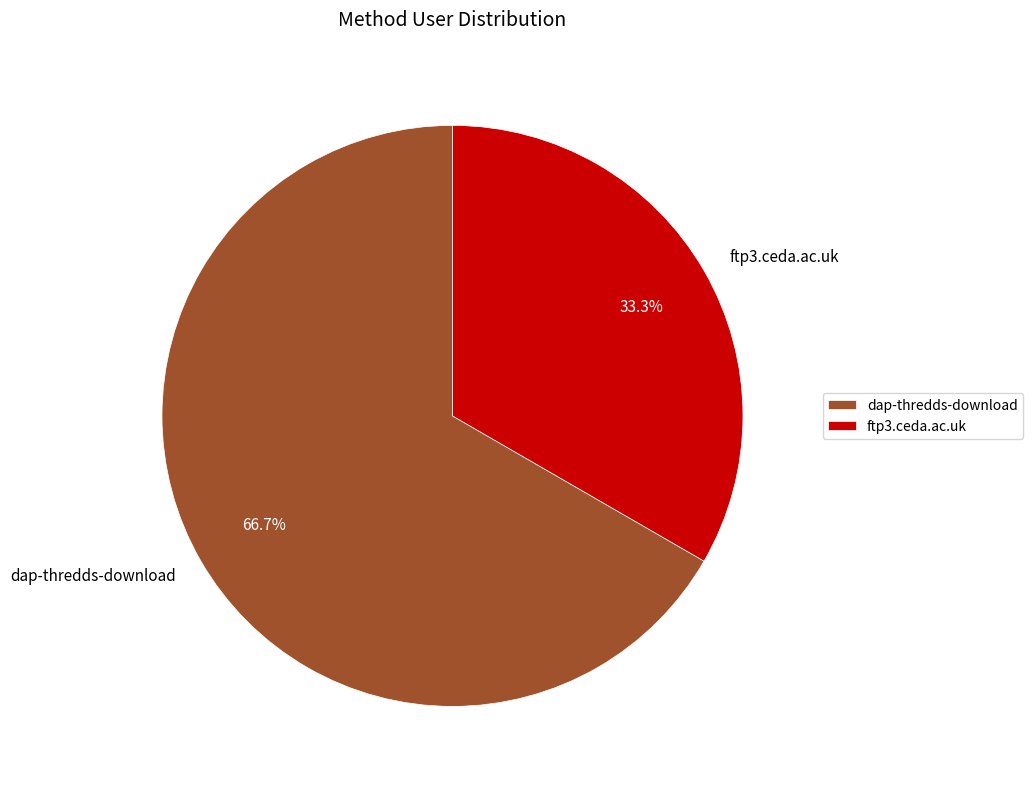

Is it true that ftp3.ceda.ac.uk is 33% of the pie?

True